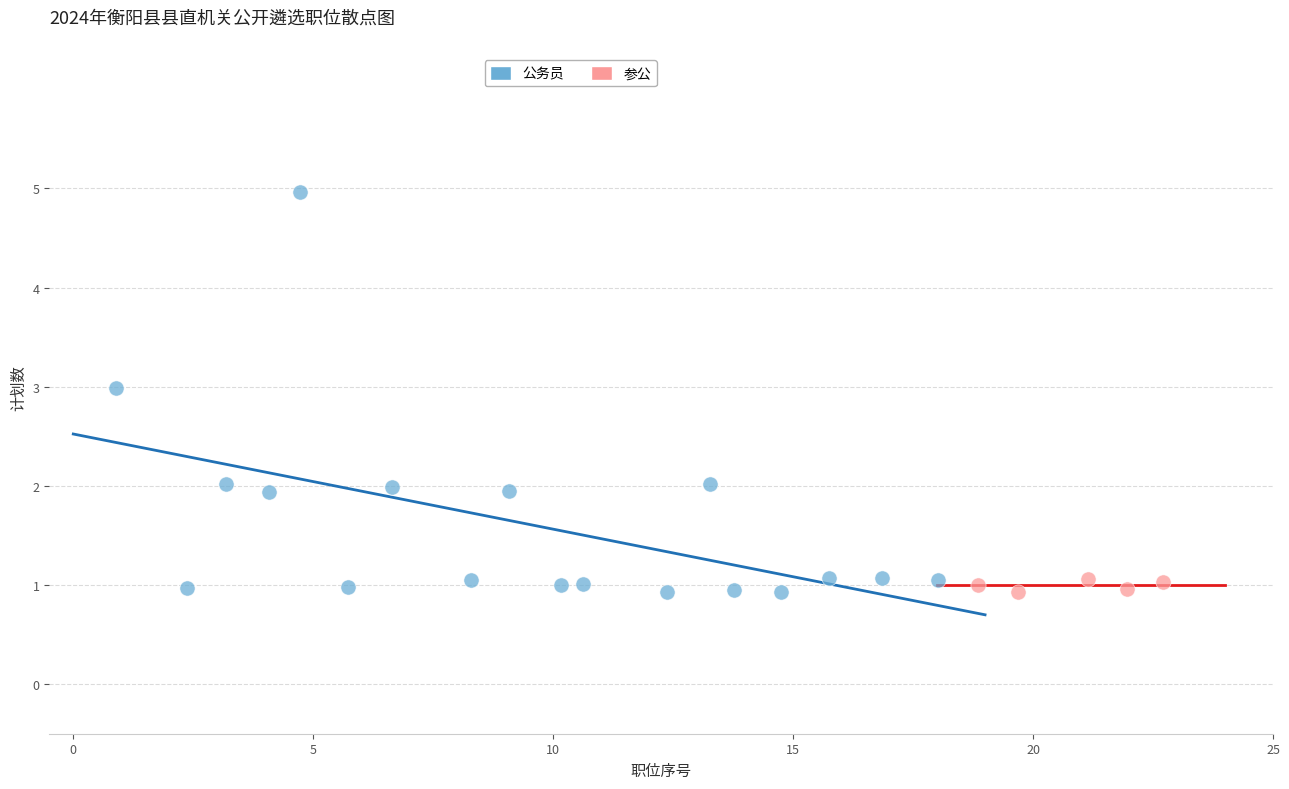

Which series contains the highest Y value?

公务员